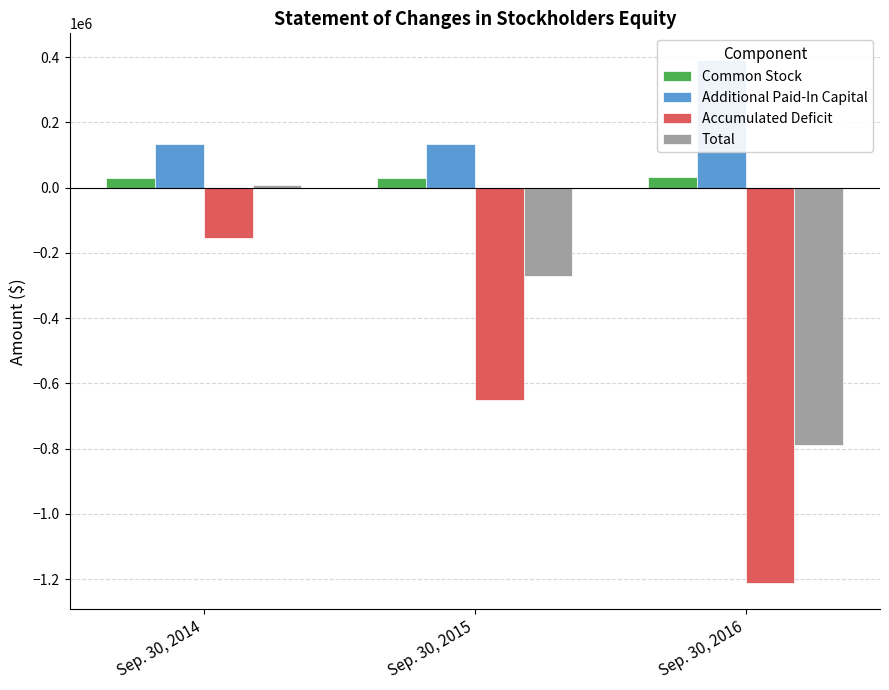

What is the value of the Additional Paid-In Capital bar at the 2nd from the left?

132439